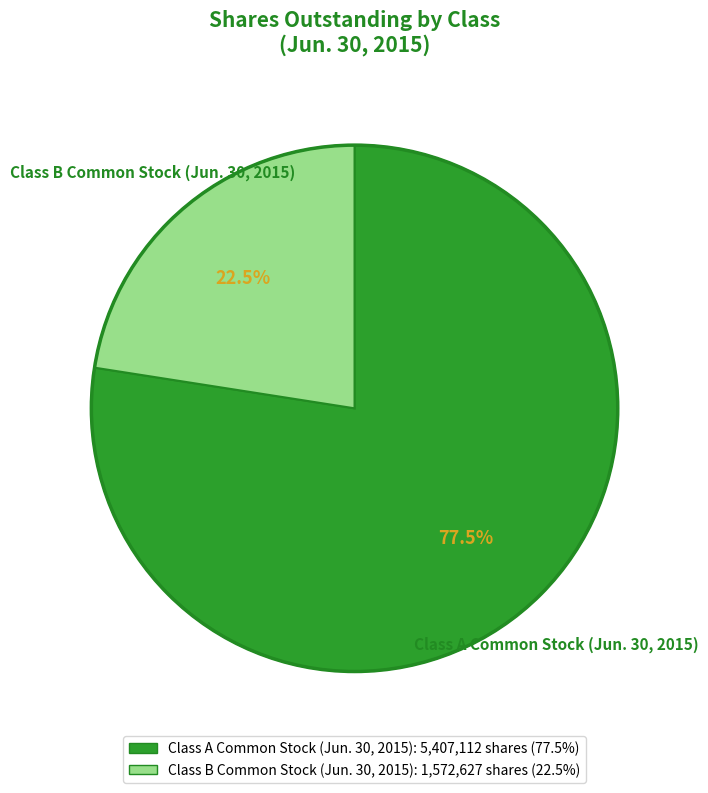

Approximately how many times larger is the value at Class A Common Stock (Jun. 30, 2015) compared to Class B Common Stock (Jun. 30, 2015)?

3.4